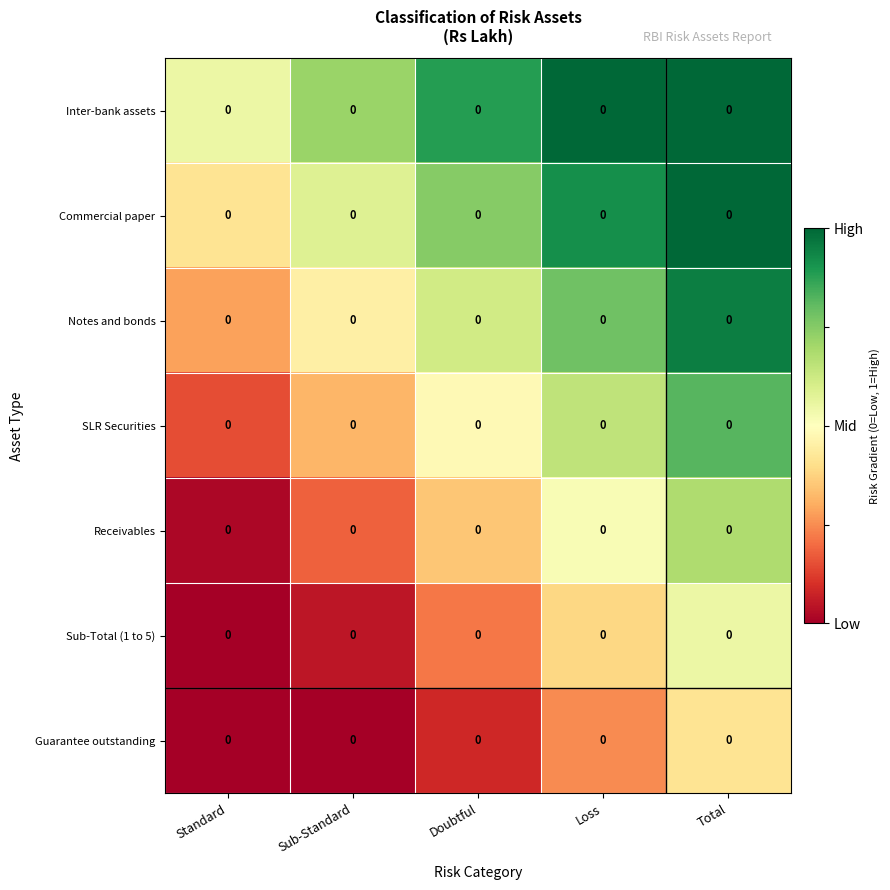

Rank the categories by Inter-bank assets value from highest to lowest.

Loss, Total, Doubtful, Sub-Standard, Standard